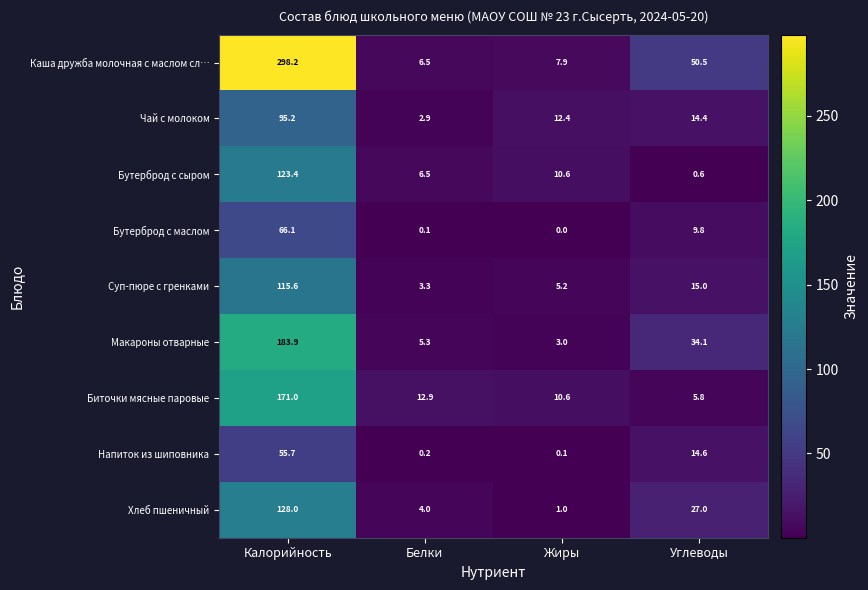

Which series has the largest range (max minus min)?

Каша дружба молочная с маслом сл…